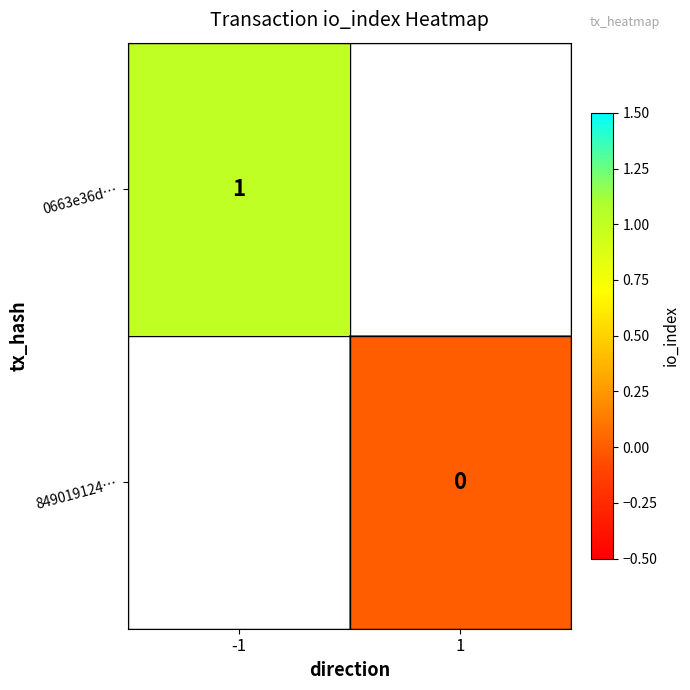

Which category has the lowest value across all series?

1